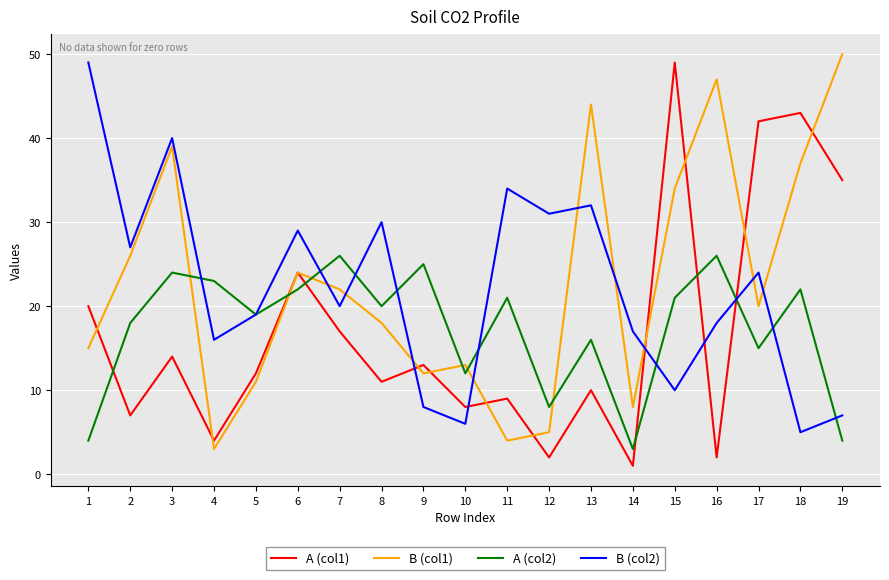

True or false: A (col2) and A (col1) intersect in this chart.

True